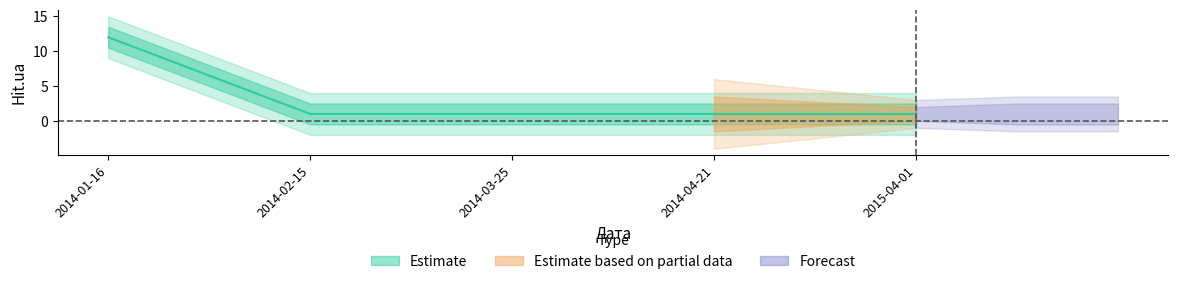

What is the label of the 2nd point from the right?

2014-04-21